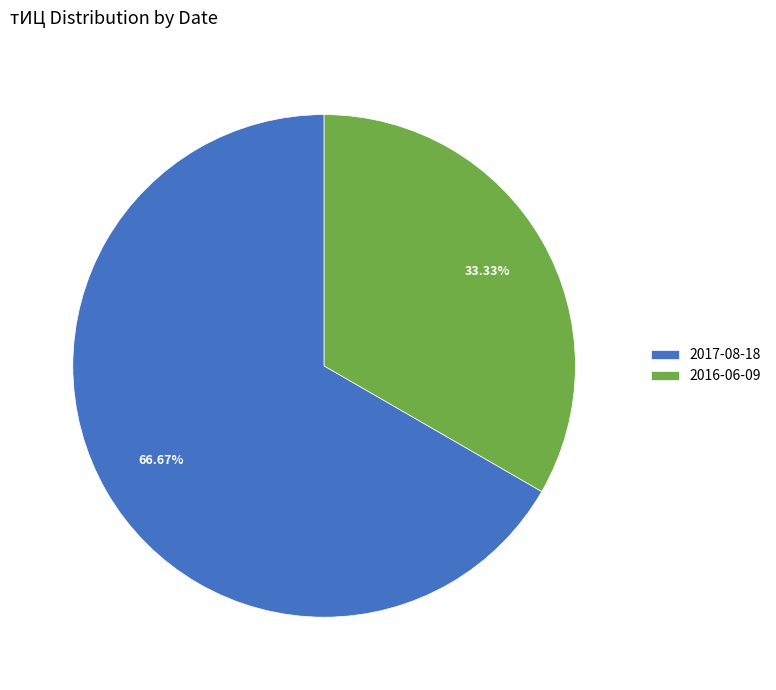

Rank the categories by value from highest to lowest.

2017-08-18, 2016-06-09